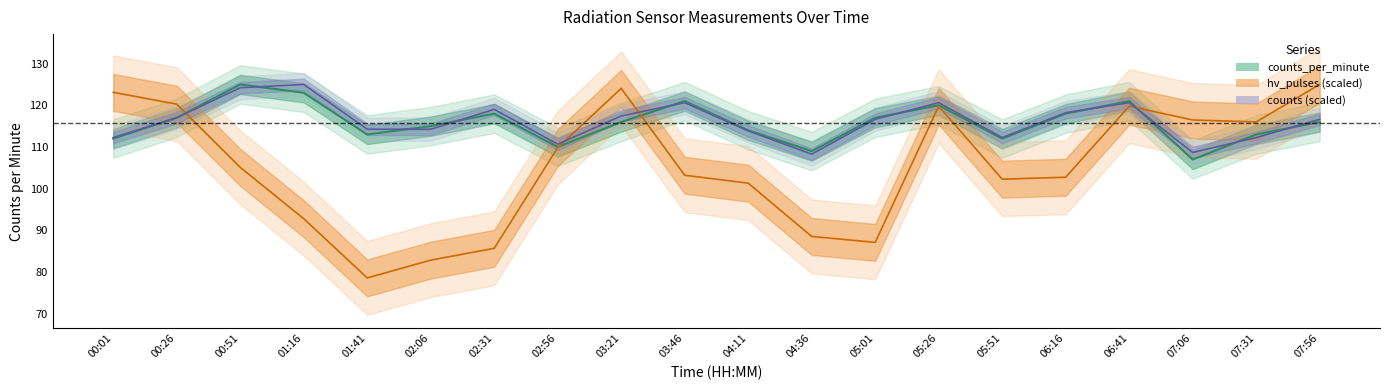

Which series has the largest range (max minus min)?

hv_pulses